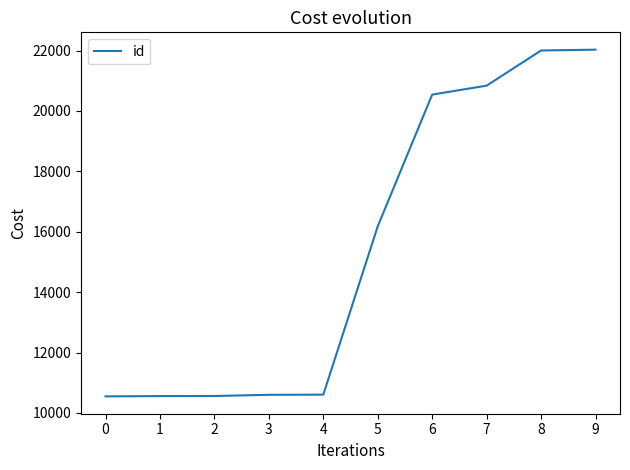

The chart shows a value of 35593 at 8. True or false?

False